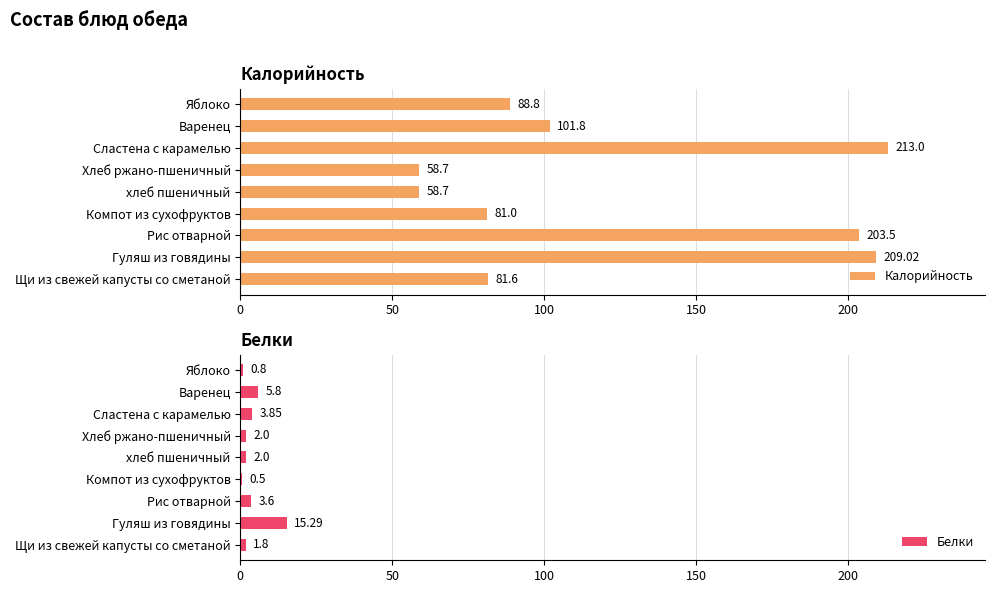

Rank the series by their average value, from highest to lowest.

Калорийность, Белки